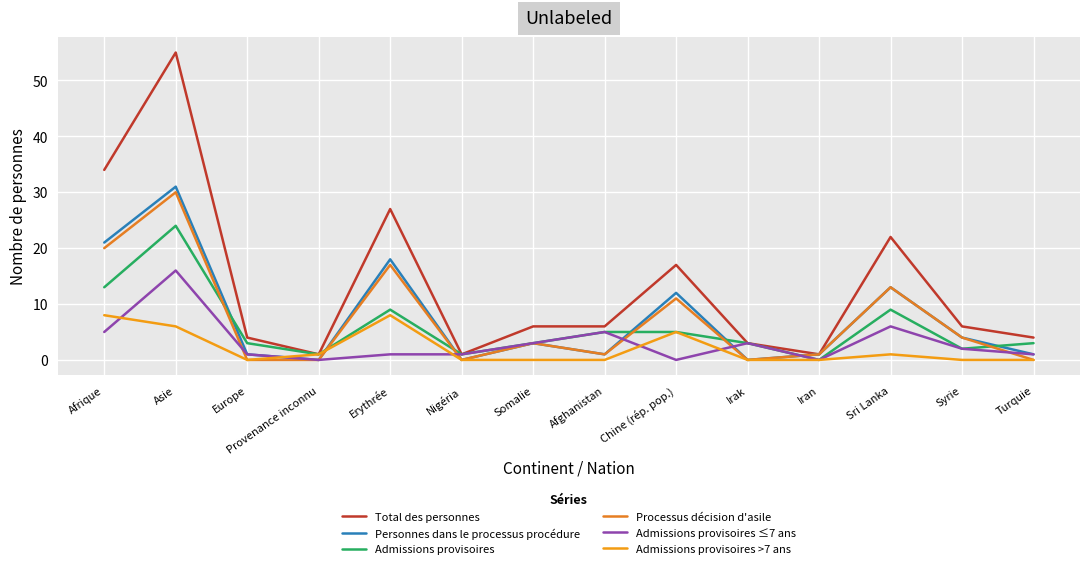

What is the label of the 4th point from the right?

Iran